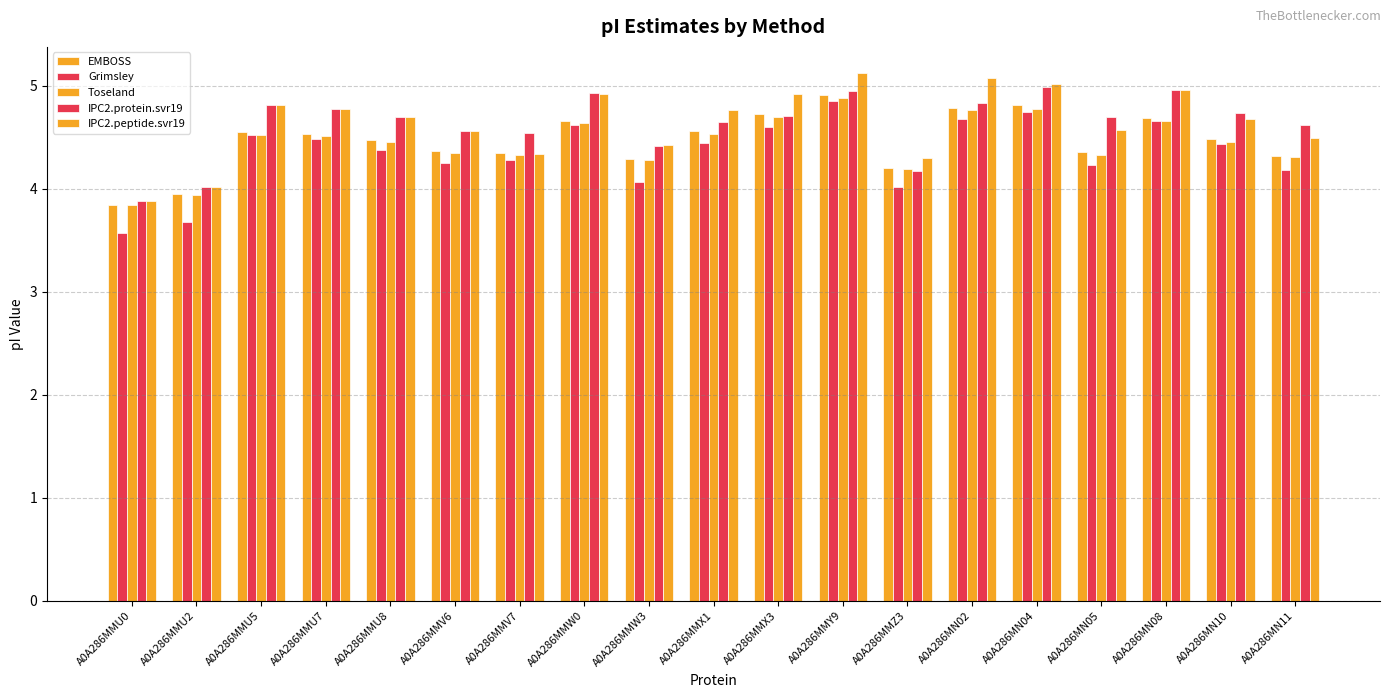

What is the total value across all series at A0A286MMX1?

23.0